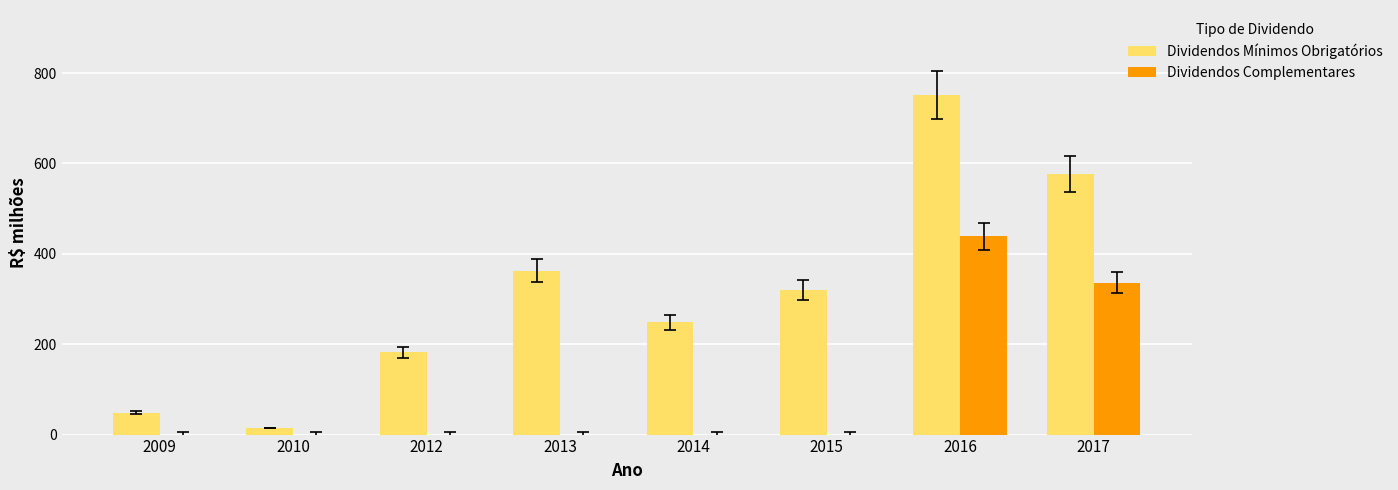

At which label does Dividendos Mínimos Obrigatórios reach its peak?

2016